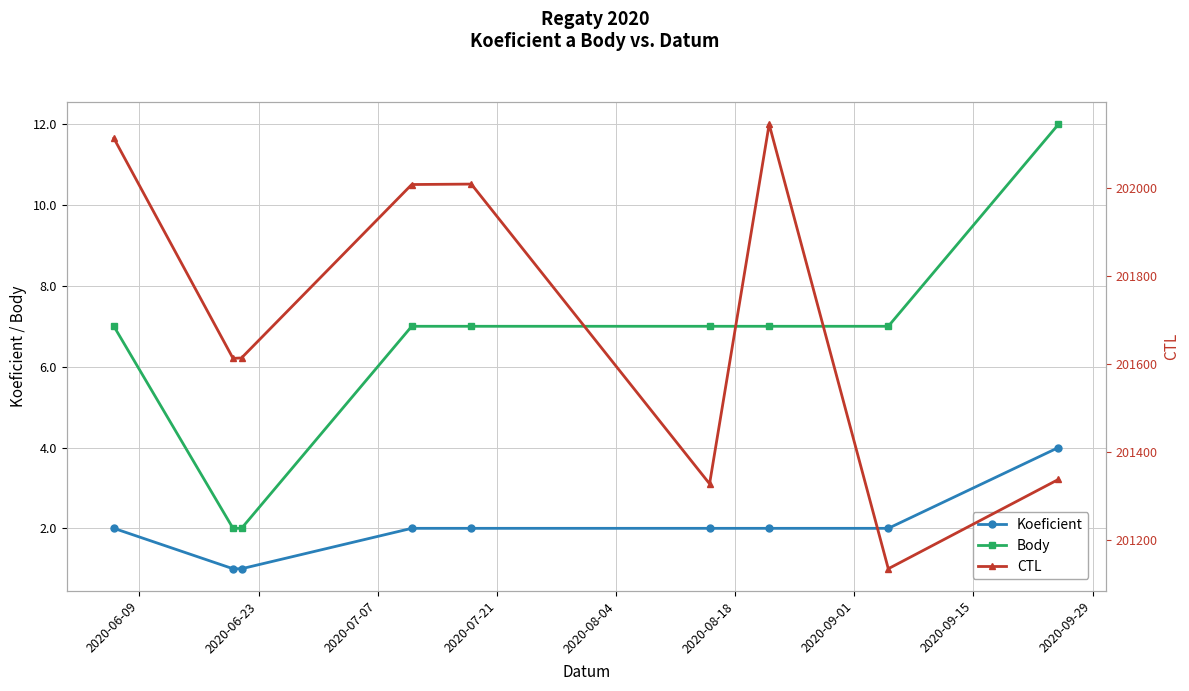

What is the average value of the Body series?

6